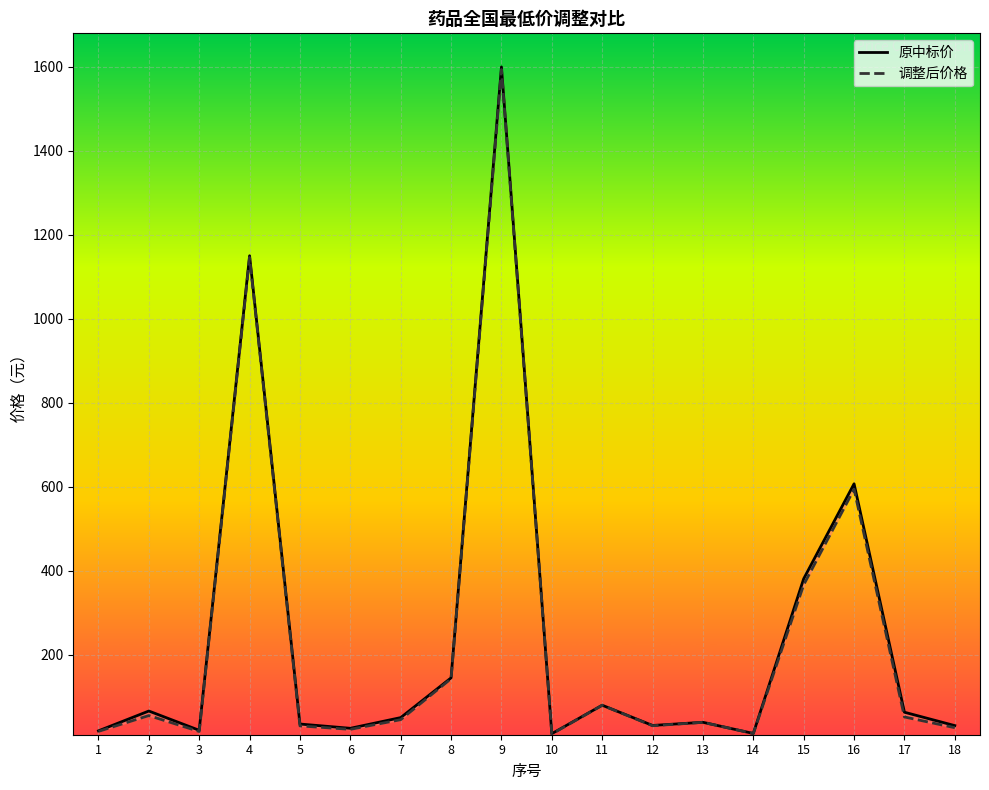

In 原中标价, how many points are lower than both neighbors (excluding endpoints)?

5